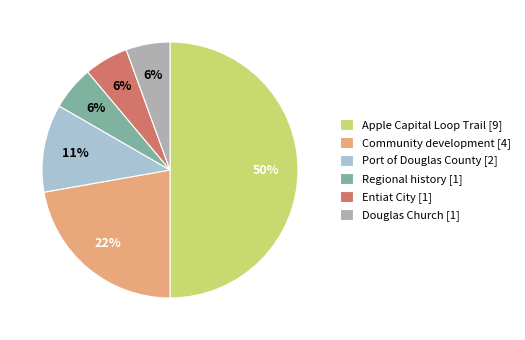

The Community development [4] slice represents 16% of the pie. True or false?

False